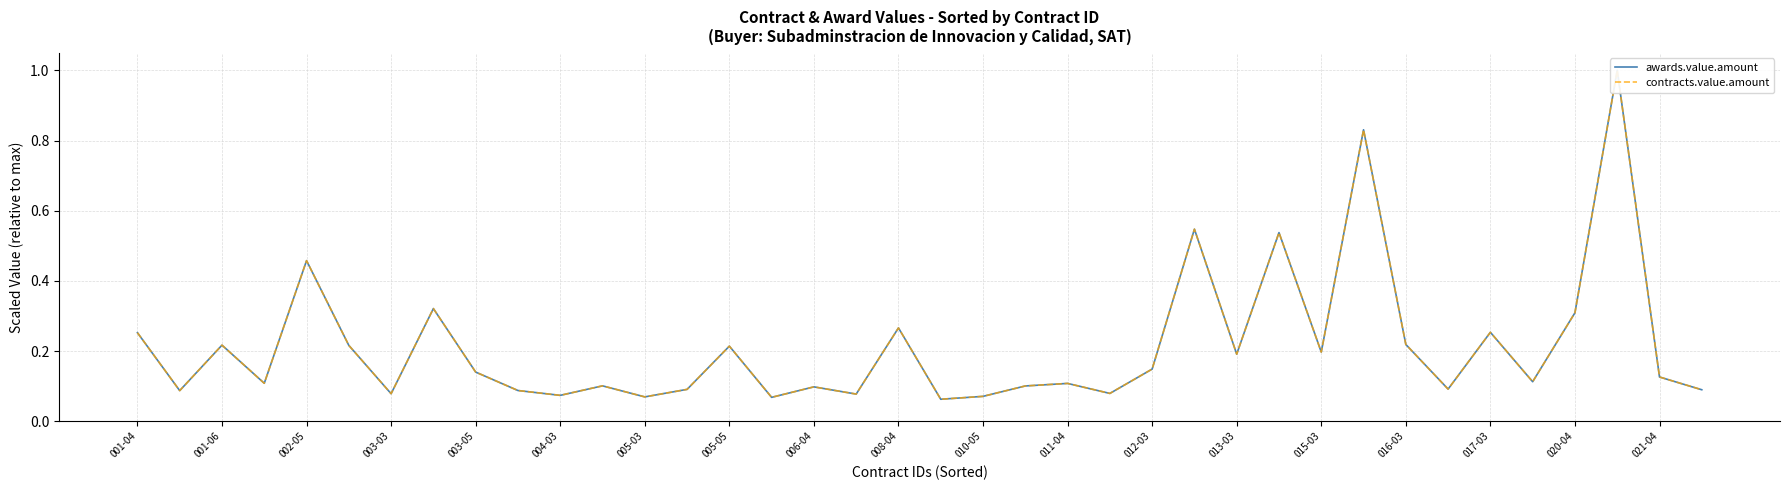

What is the sum of the awards.value.amount values at 011-04 and 29?

0.9